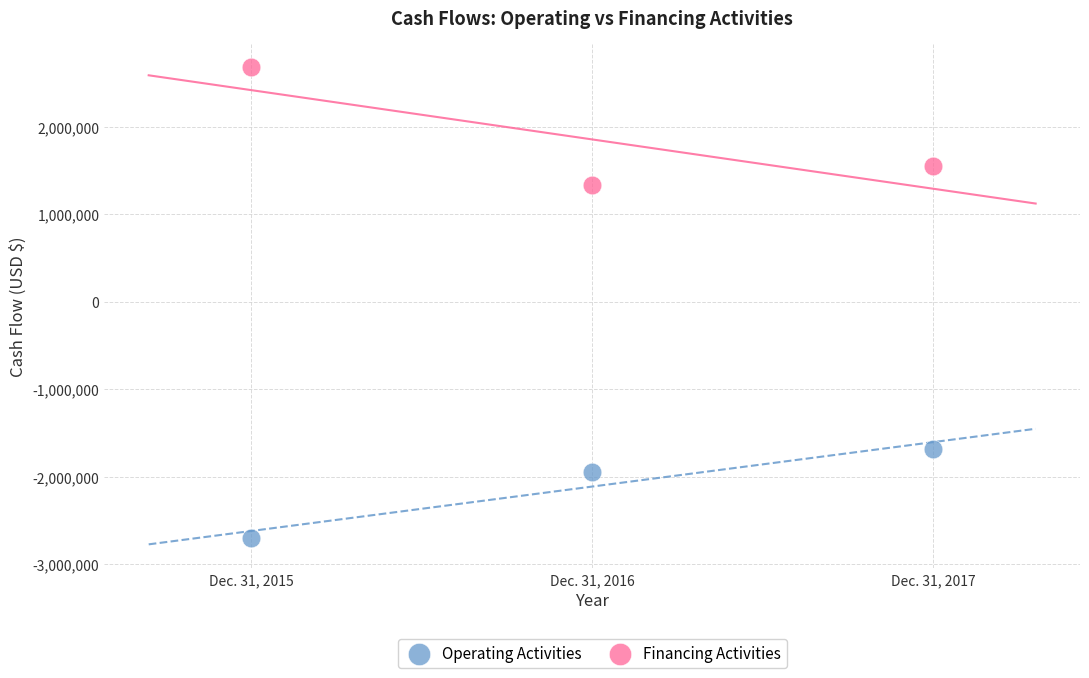

Which series reaches the maximum Y coordinate?

Financing Activities